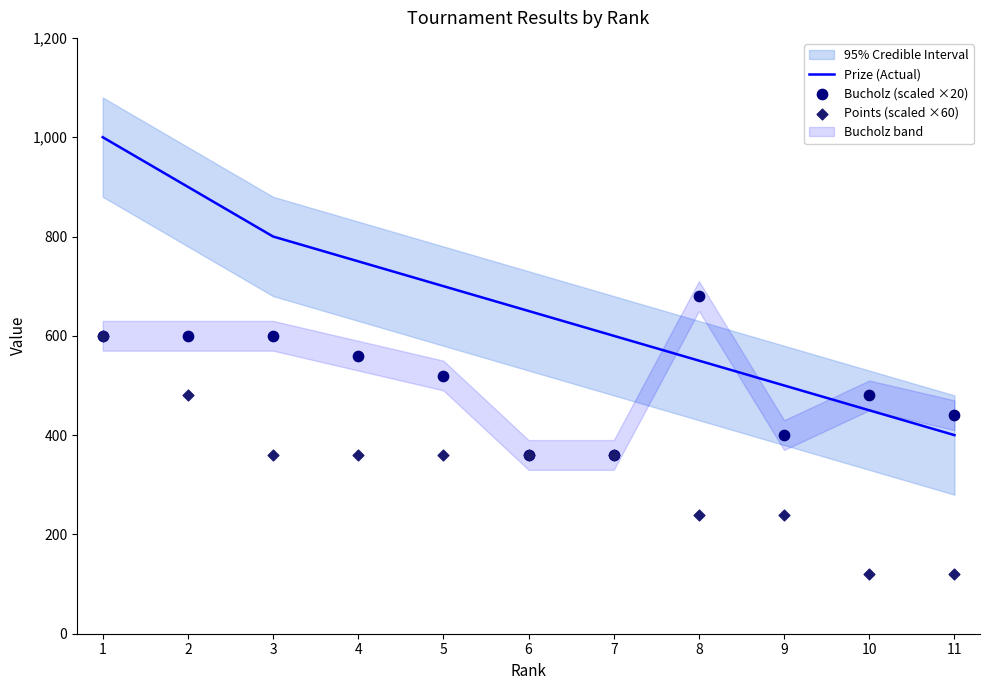

Which series has the largest Y range (max minus min)?

Prize (Actual)